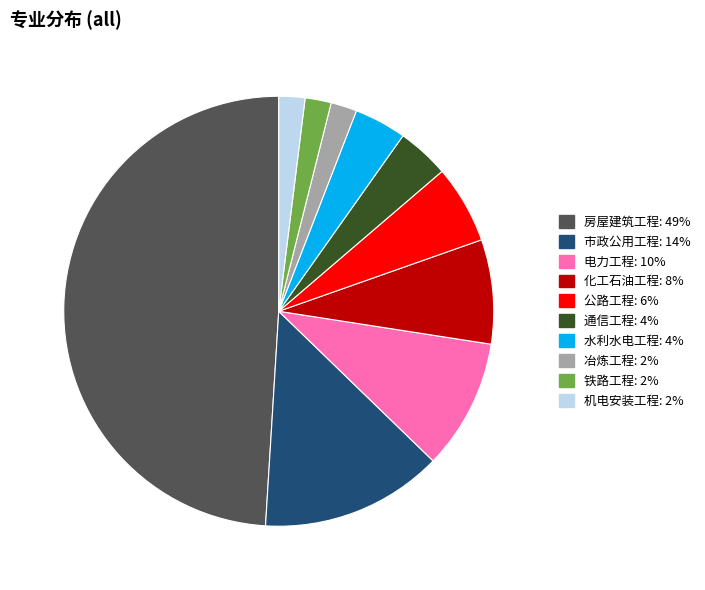

What is the largest slice in the pie chart?

房屋建筑工程